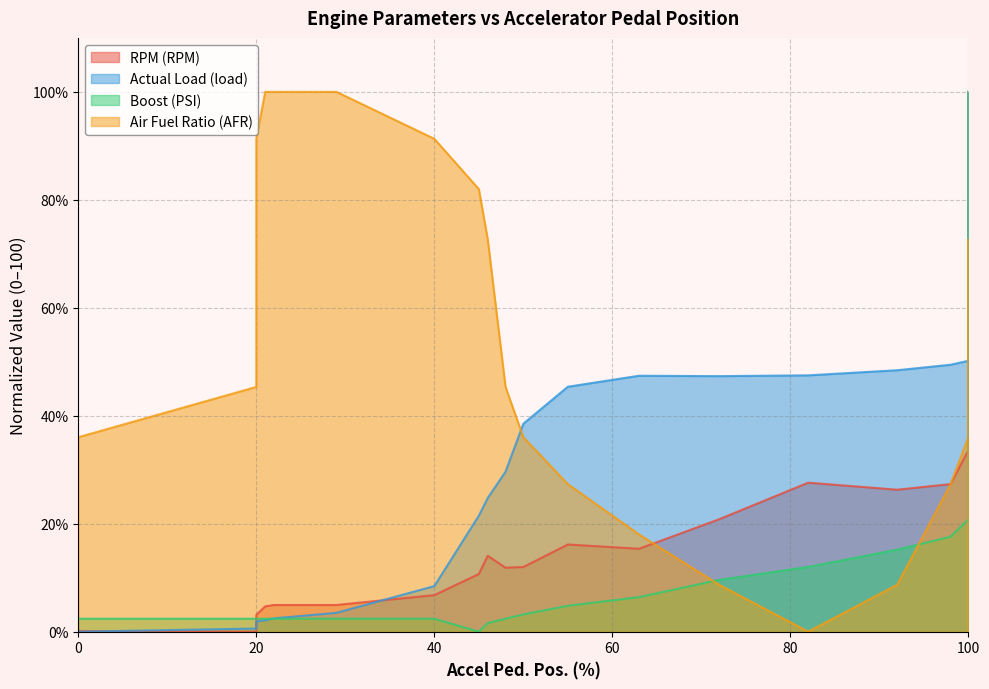

The value of Air Fuel Ratio (AFR) at 22 is 100.0. True or false?

True